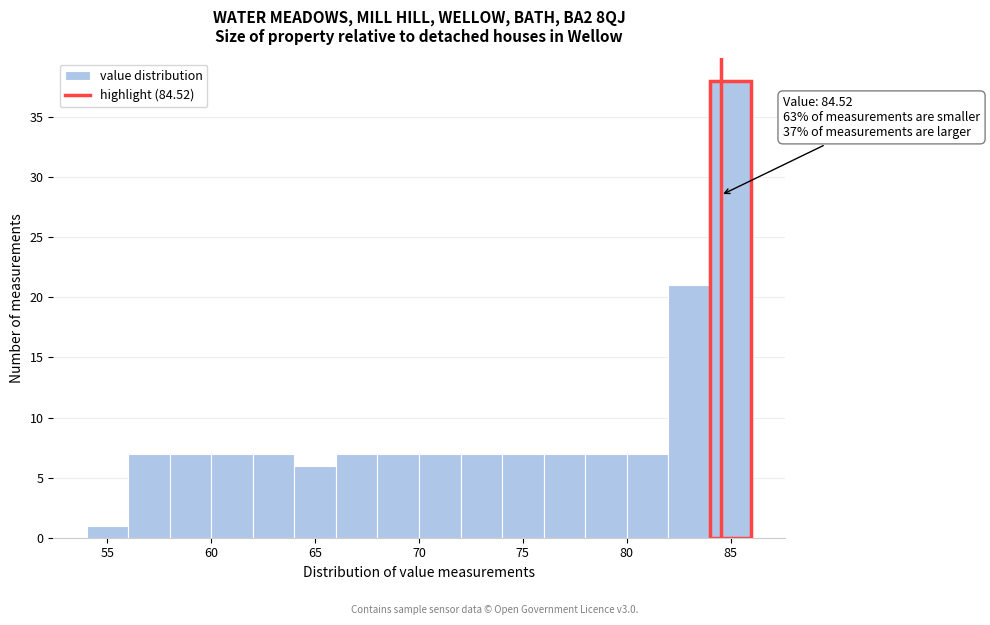

Which range on the x-axis has the tallest bar?

84 to 86